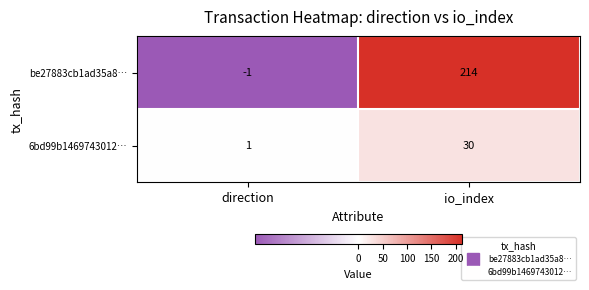

What is the sum of the 6bd99b1469743012… values at io_index and direction?

31